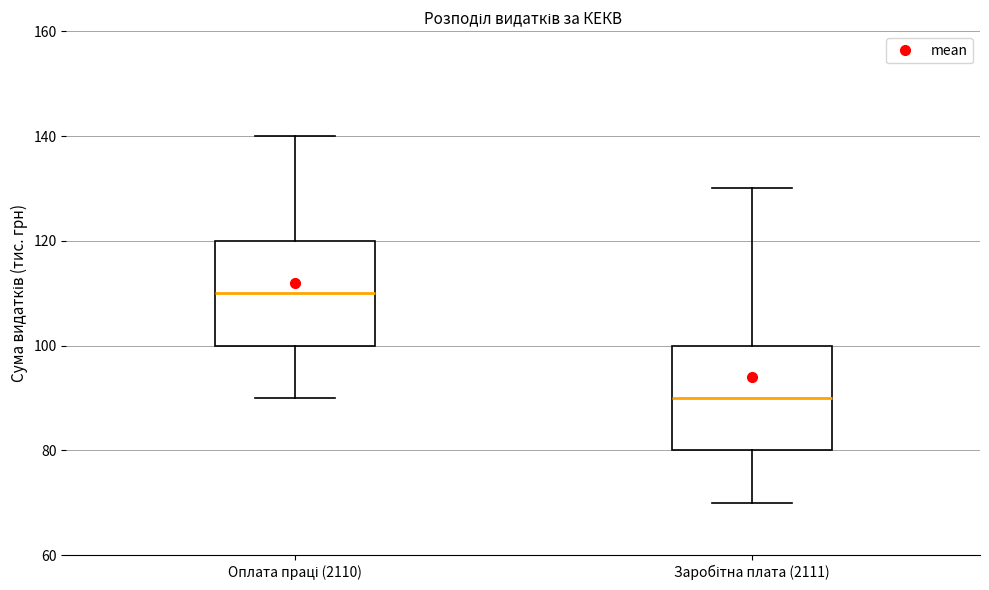

Which box has the lowest median line?

Заробітна плата (2111)